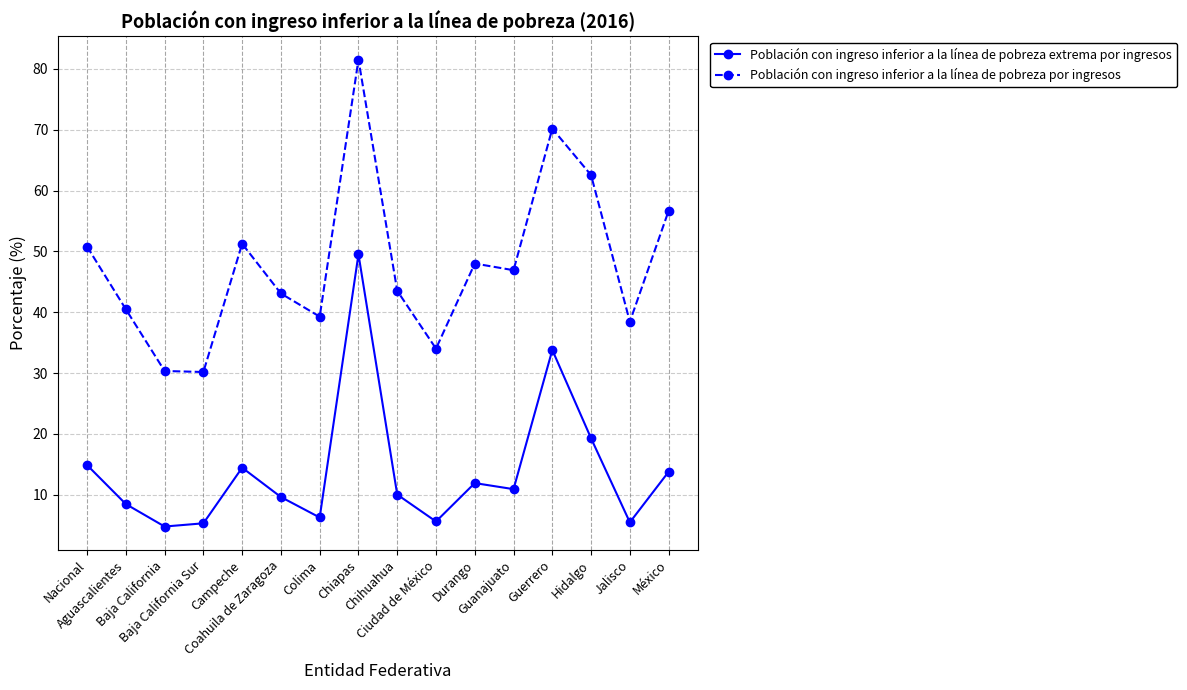

Rank the series by their maximum value, from highest to lowest.

Población con ingreso inferior a la línea de pobreza por ingresos, Población con ingreso inferior a la línea de pobreza extrema por ingresos